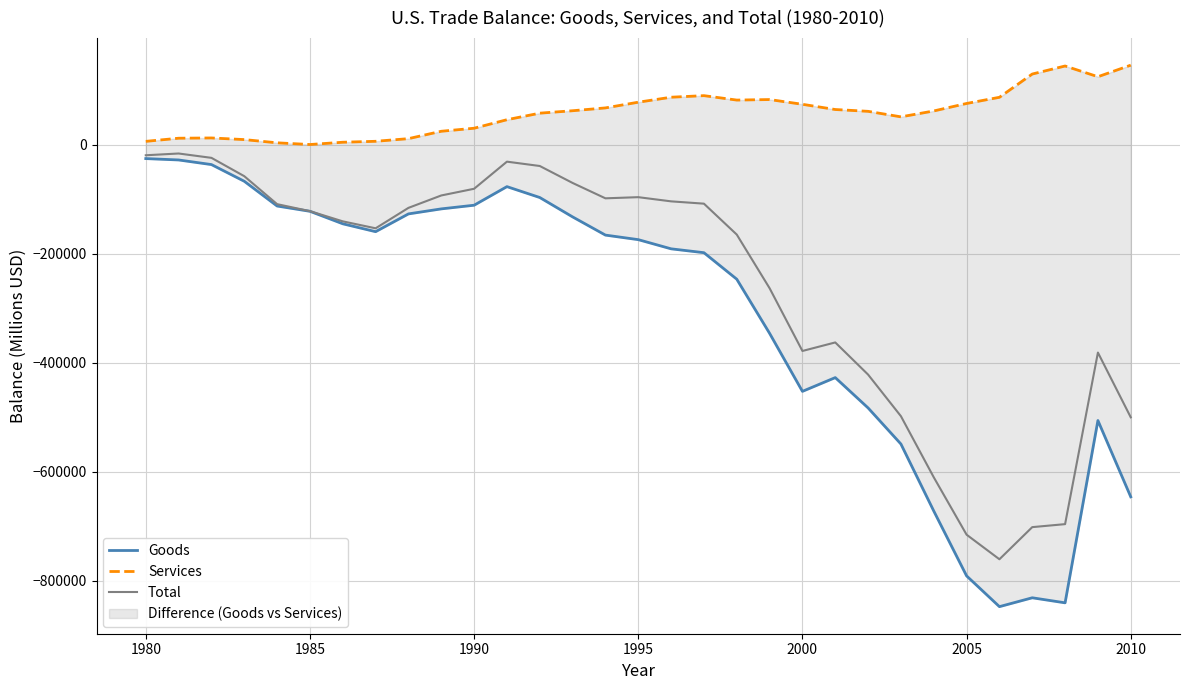

True or false: Services and Goods cross at least once.

False